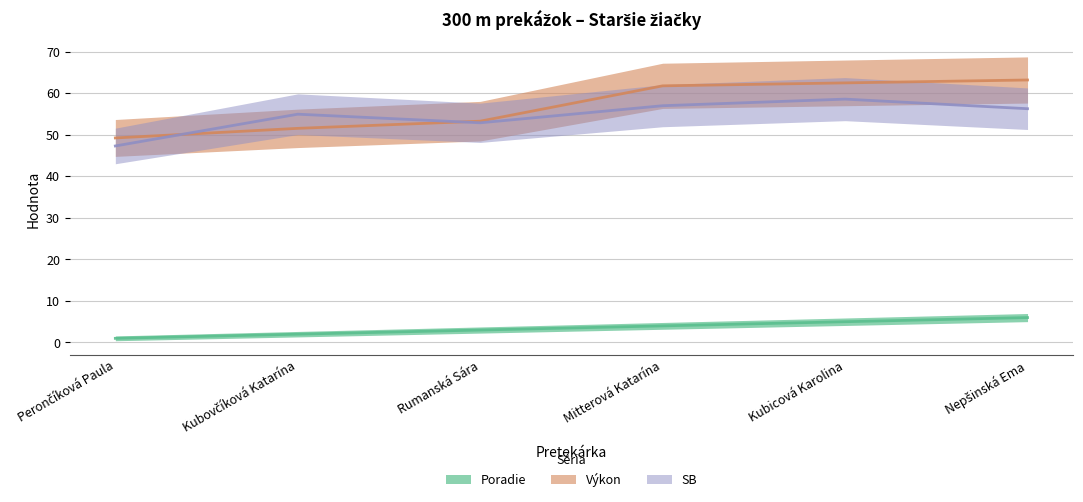

Which has a higher value, Kubovčíková Katarína or Nepšinská Ema?

Nepšinská Ema